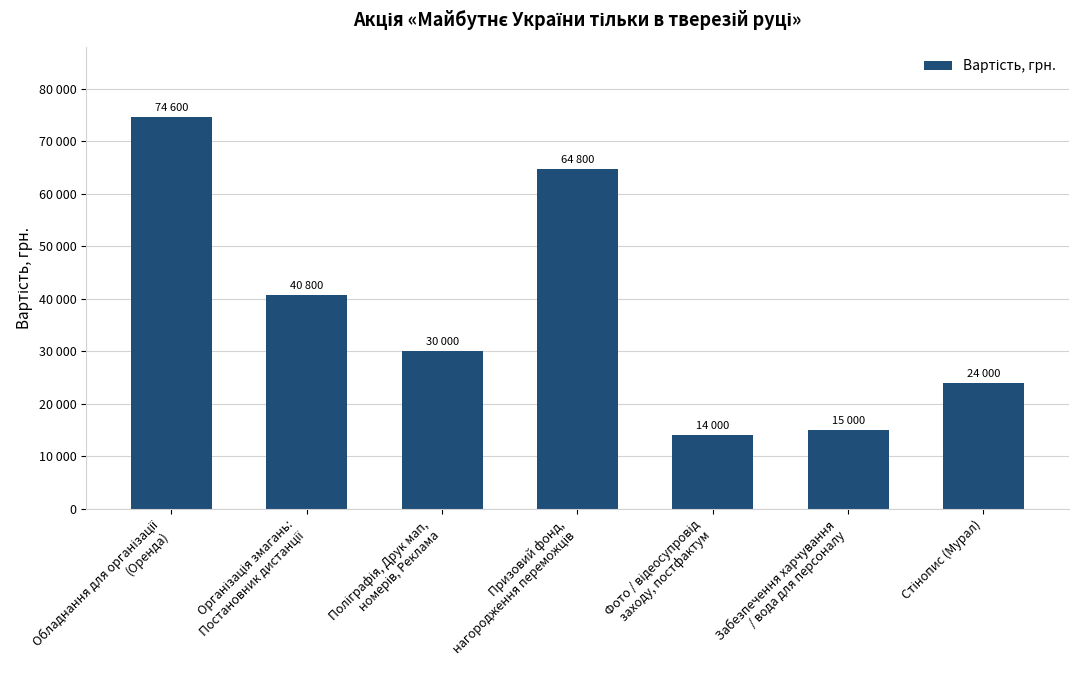

Reading left to right, transcribe all the data shown in this chart.

74600	40800	30000	64800	14000	15000	24000